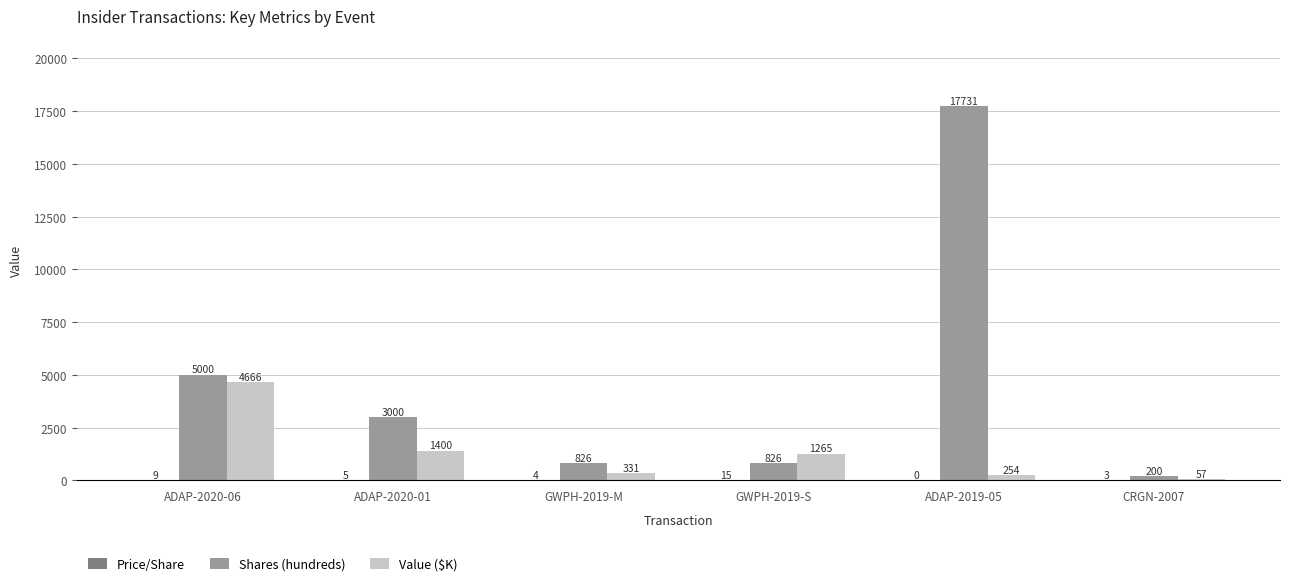

The value of Shares (hundreds) at CRGN-2007 is 200.0. True or false?

True